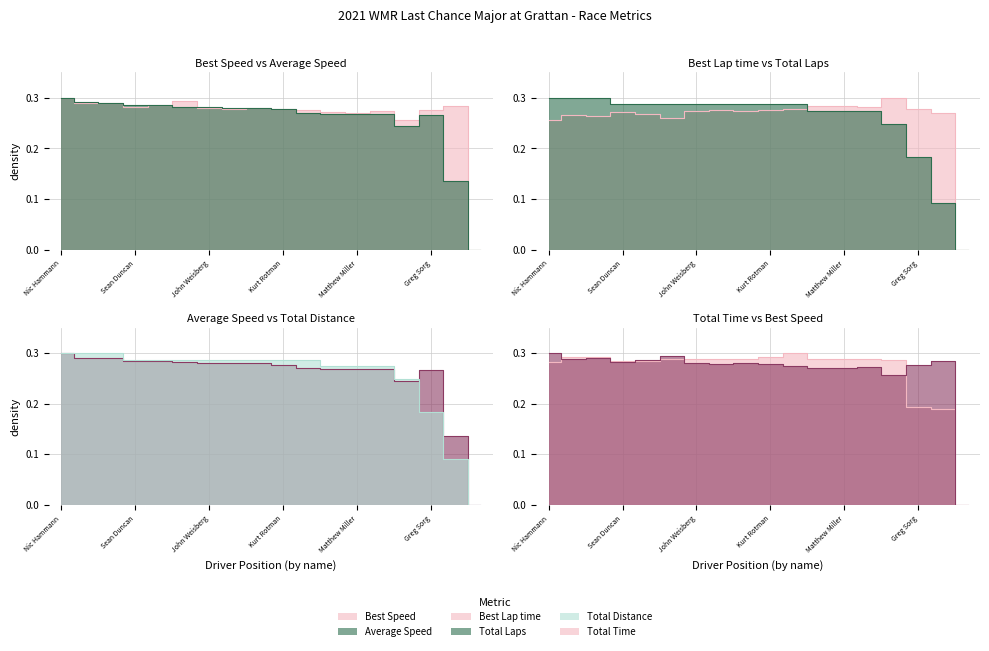

Where is the first local minimum for Best Lap time?

Kevin Fryer